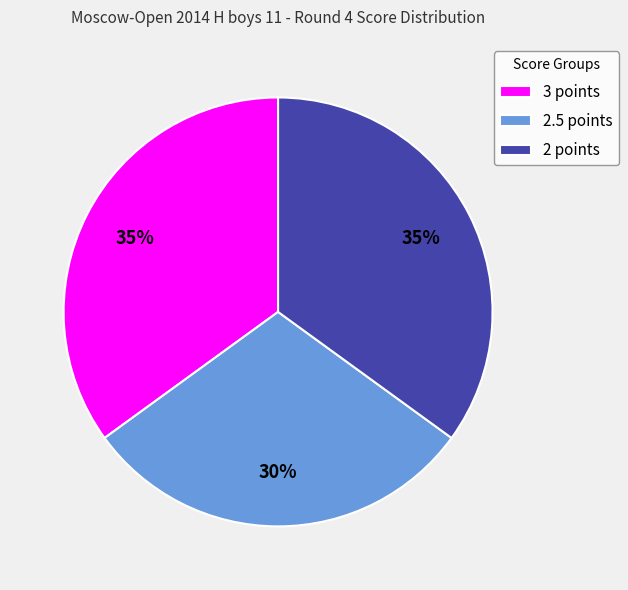

Between 2 points and 2.5 points, which is larger?

2 points